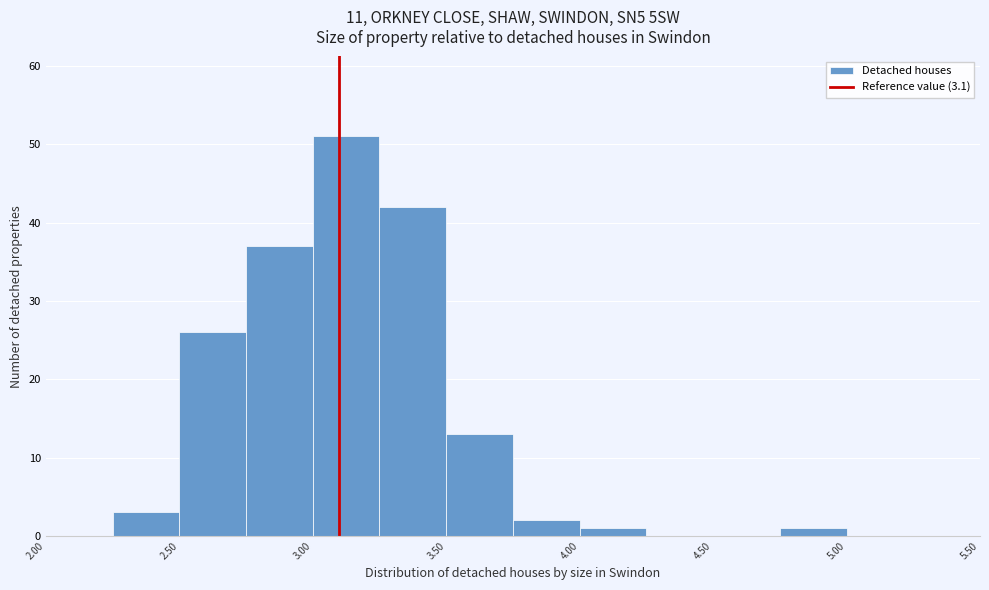

Reading left to right, transcribe this chart: for each bar, give the range it covers on the x-axis and its height. The values are not printed on the chart, so give them approximately, as read against the axis.

2.00 to 2.25: 0
2.25 to 2.50: 3
2.50 to 2.75: 26
2.75 to 3.00: 37
3.00 to 3.25: 51
3.25 to 3.50: 42
3.50 to 3.75: 13
3.75 to 4.00: 2
4.00 to 4.25: 1
4.25 to 4.50: 0
4.50 to 4.75: 0
4.75 to 5.00: 1
5.00 to 5.25: 0
5.25 to 5.50: 0